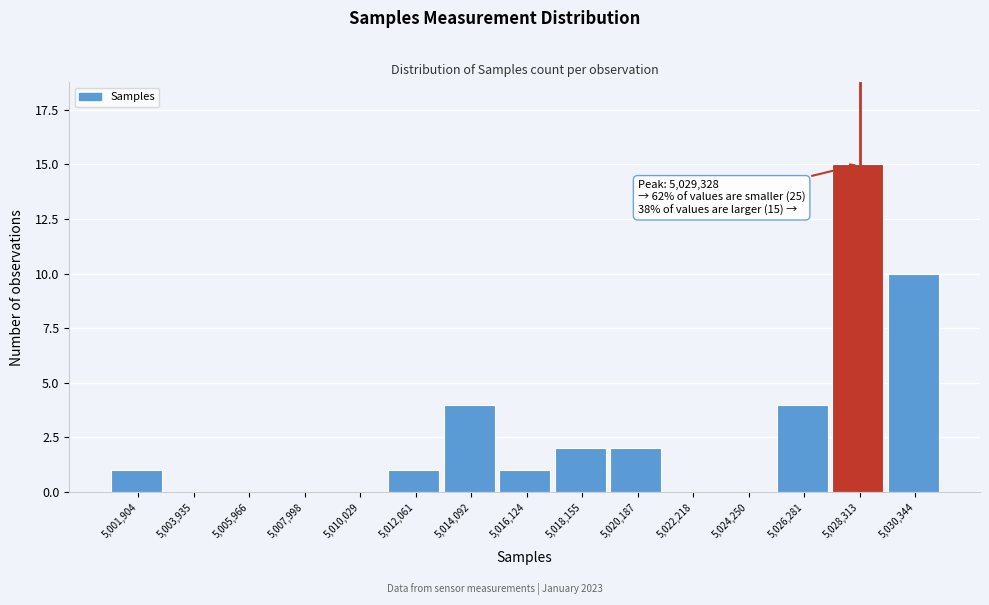

Reading right to left, extract all data points from this chart.

5,030,344=10	5,028,313=15	5,026,281=4	5,024,250=0	5,022,218=0	5,020,187=2	5,018,155=2	5,016,124=1	5,014,092=4	5,012,061=1	5,010,029=0	5,007,998=0	5,005,966=0	5,003,935=0	5,001,904=1